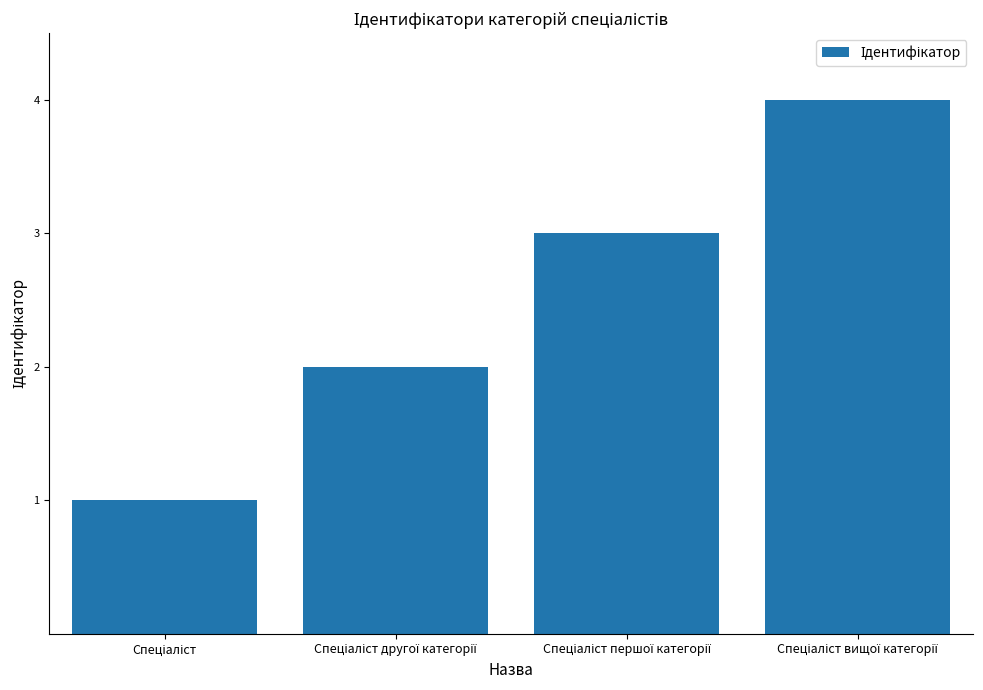

What is the greatest value displayed?

4